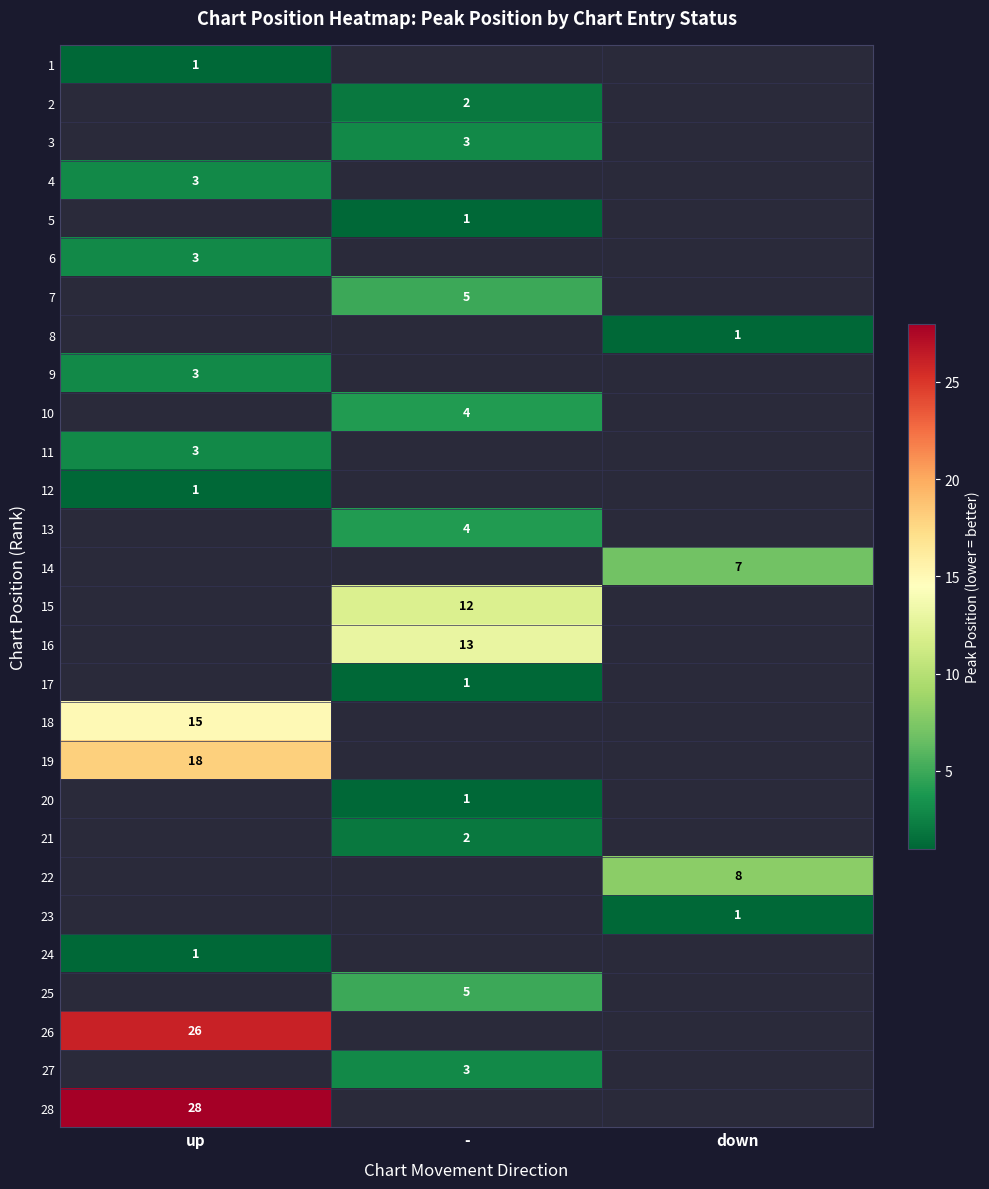

The 26 series shows 26 at up. True or false?

True